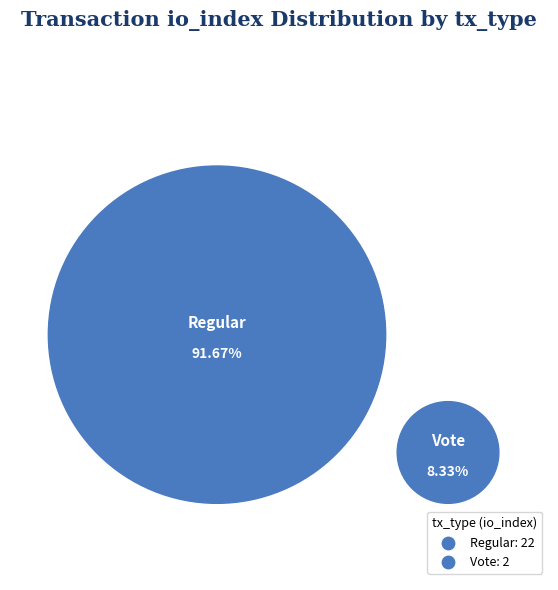

How many segments does this pie chart have?

2